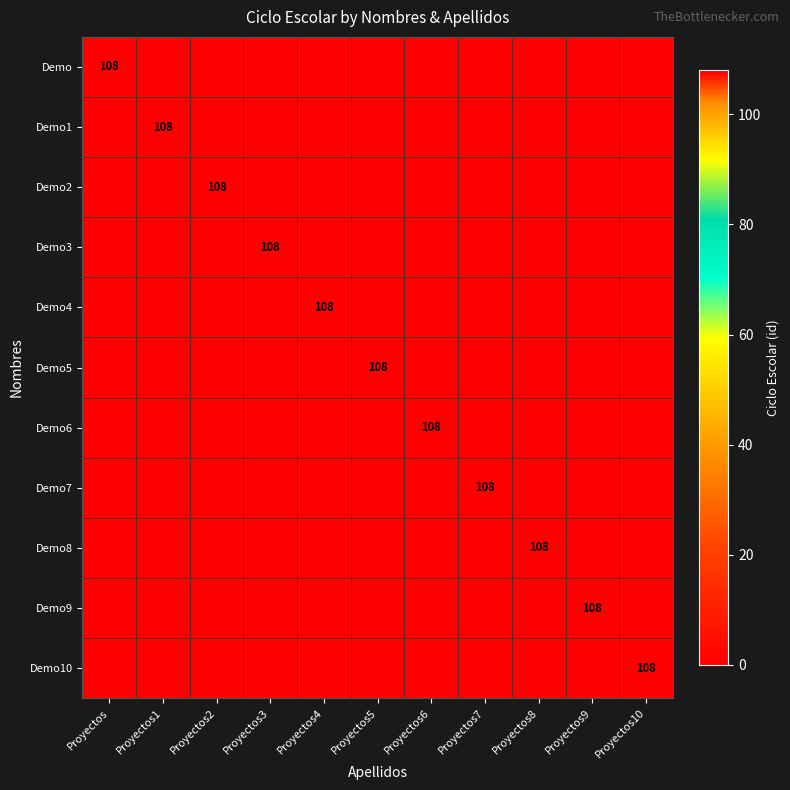

The Demo9 series shows 108 at Proyectos9. True or false?

True